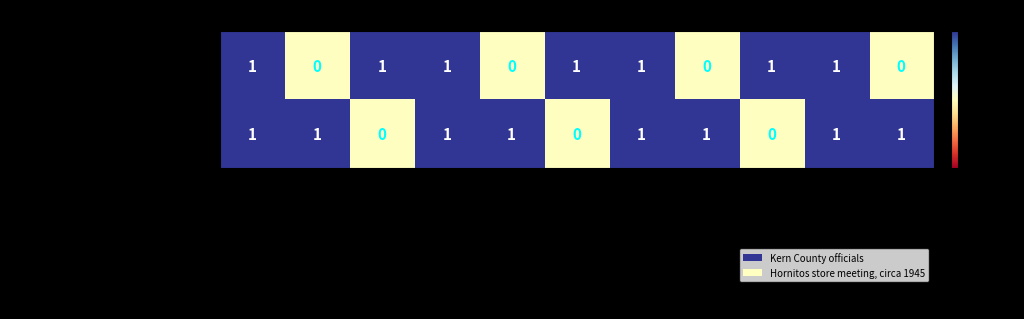

Between Dublin Core:Creator and Dublin Core:Source, which series saw the biggest shift?

Kern County officials